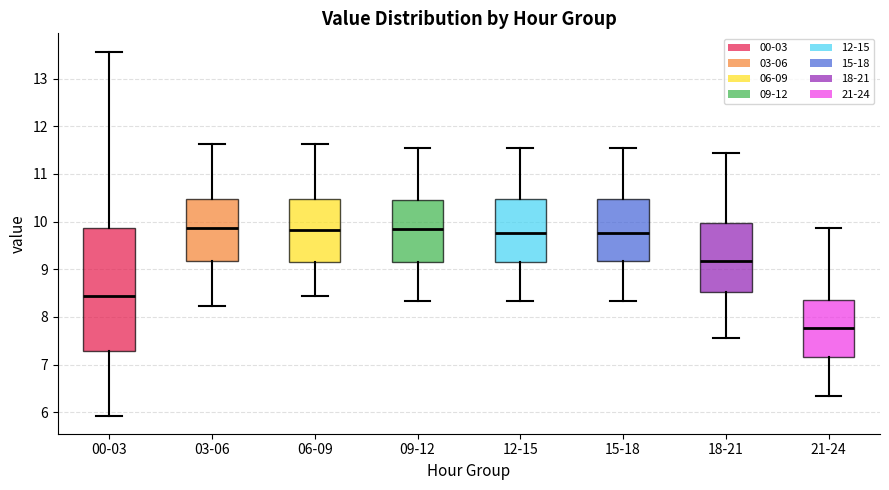

Which box has the lowest median line?

21-24